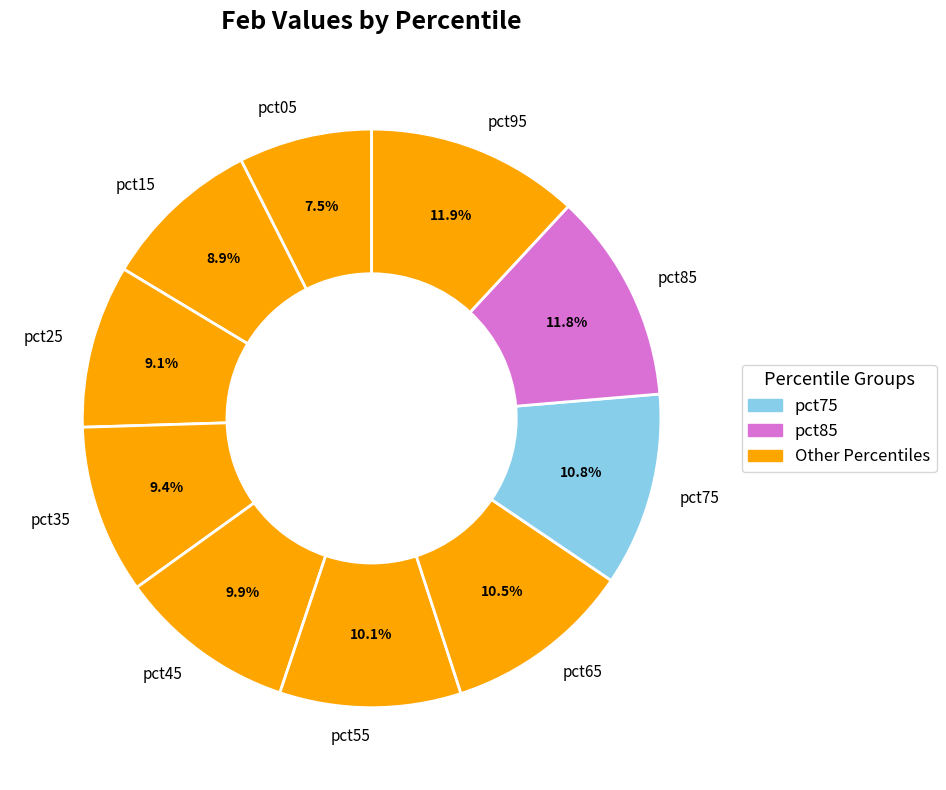

How much of the chart is everything except pct15?

91.1%